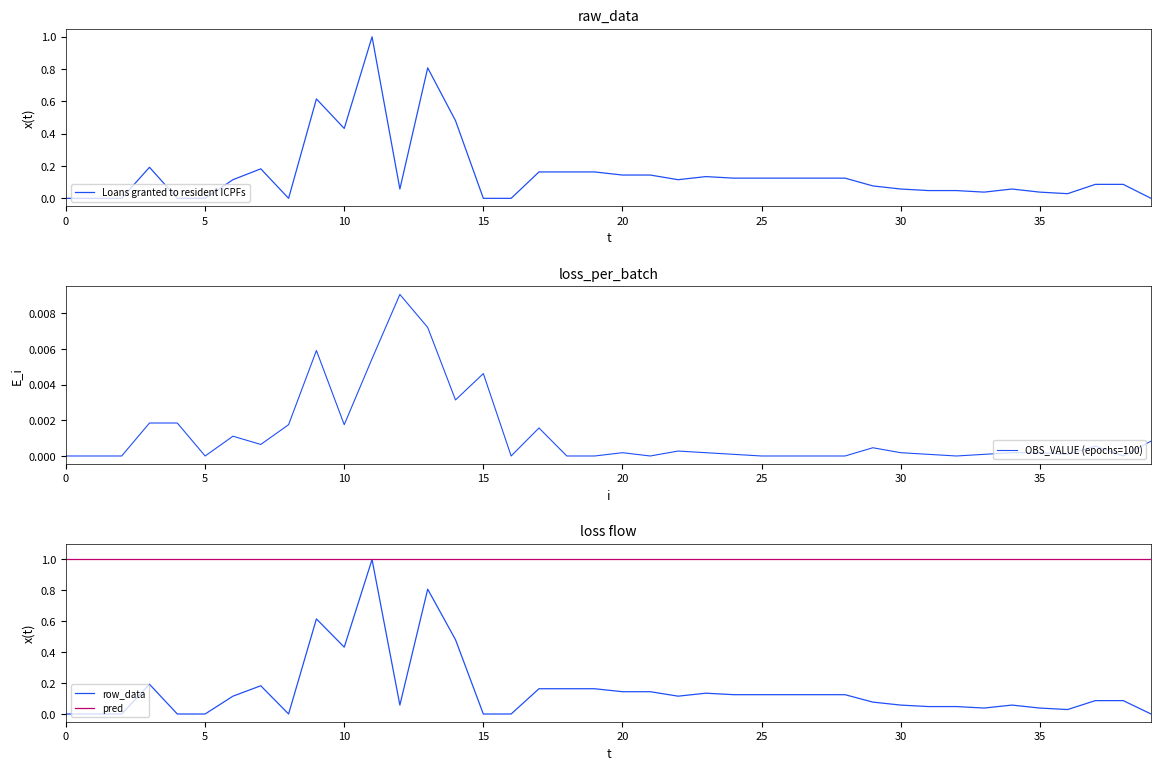

True or false: Loans granted to resident ICPFs has a value of 0.0 at 30.

False